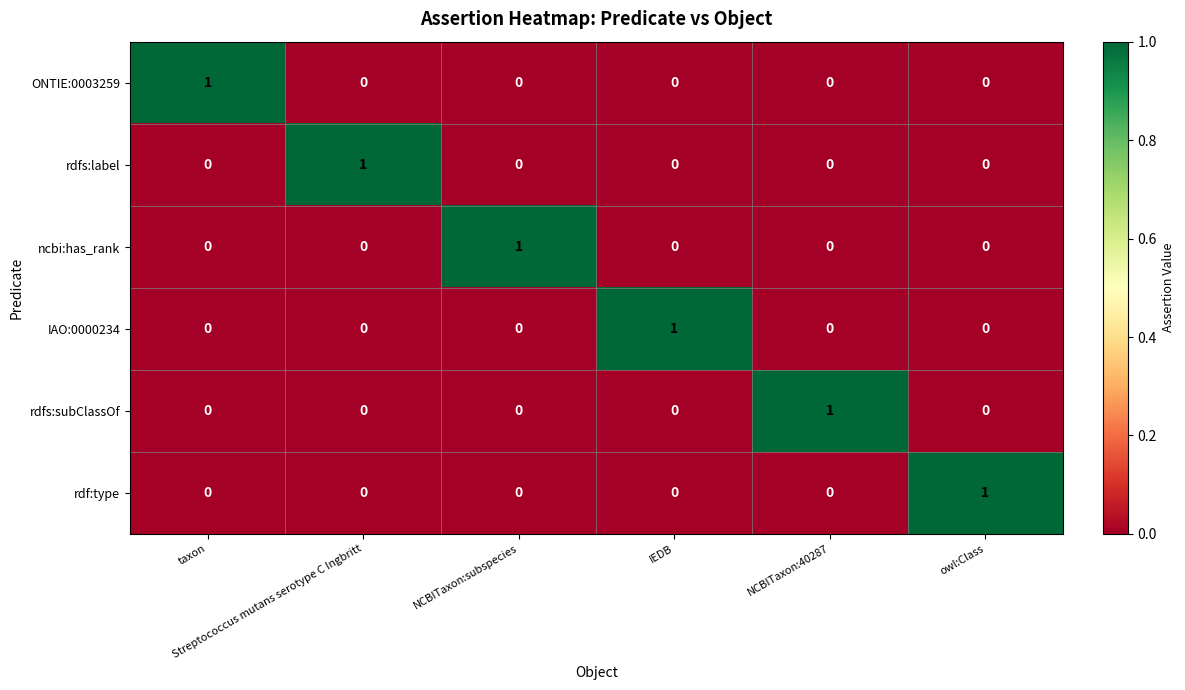

At how many categories does at least one series exceed 0?

6